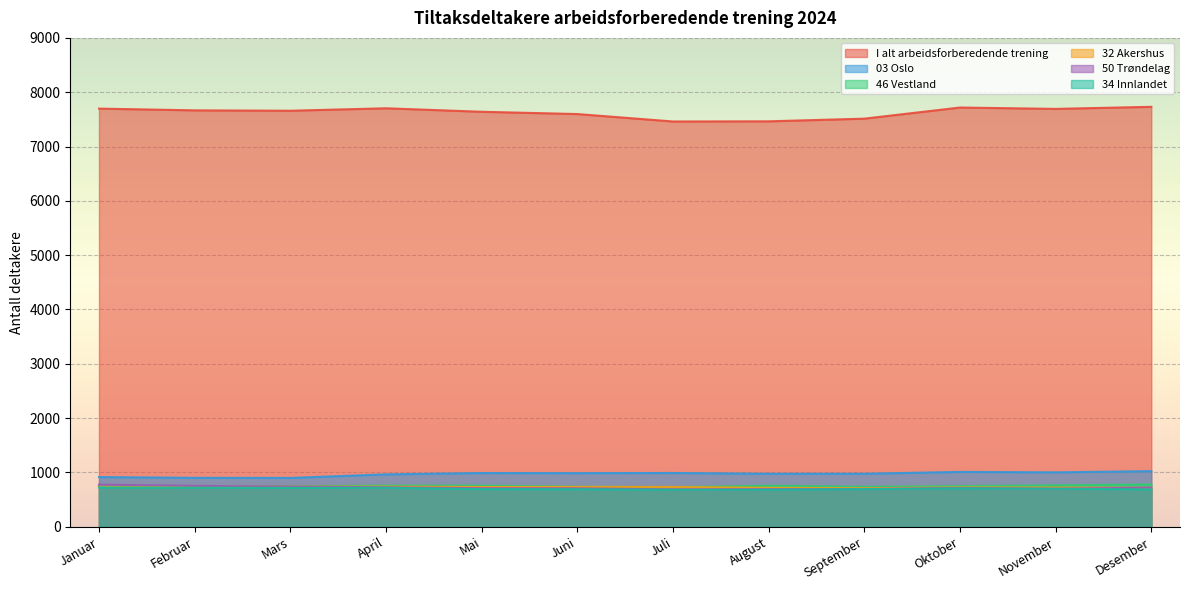

How many distinct data groups are displayed?

6